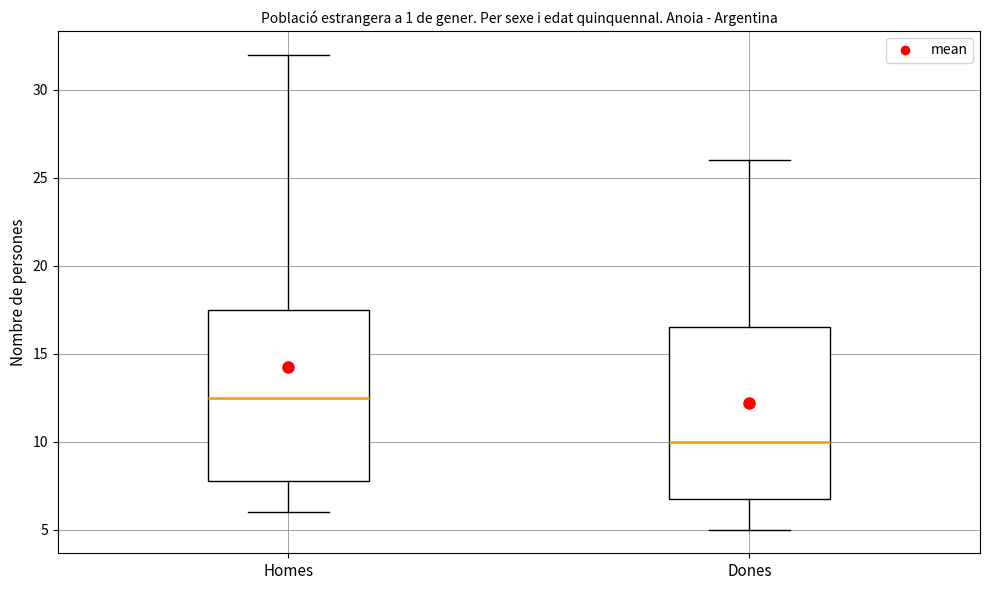

Which box's median line is the lowest?

Dones